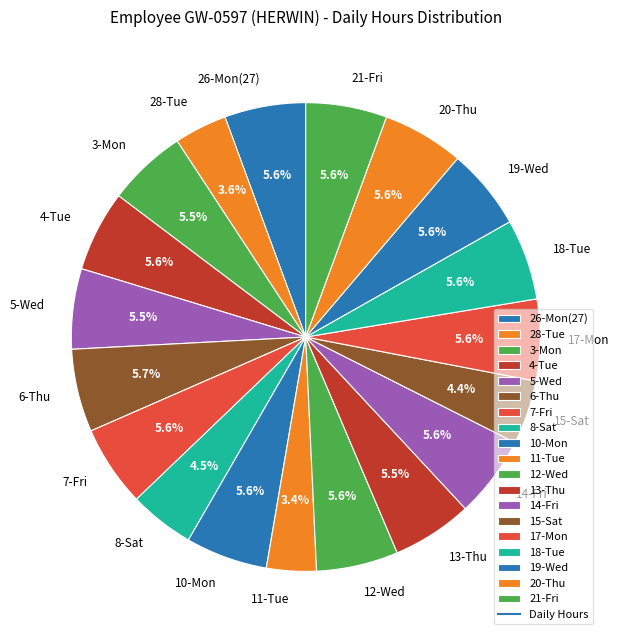

What is the total percentage of 6-Thu and 19-Wed?

11.3%